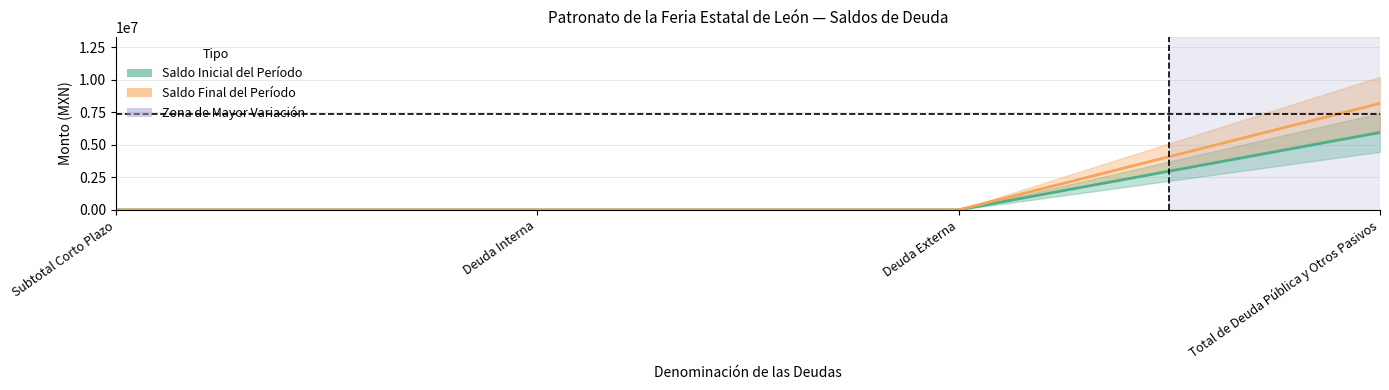

The value of Saldo Inicial del Período at Subtotal Corto Plazo is 0.0. True or false?

True